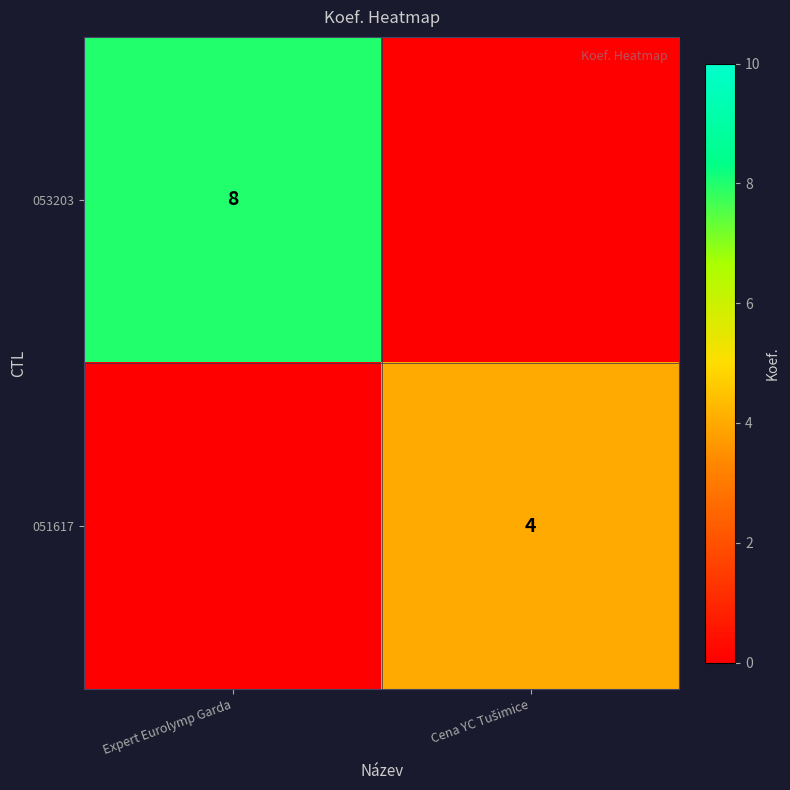

At which category does the chart reach its minimum across all series?

Cena YC Tušimice